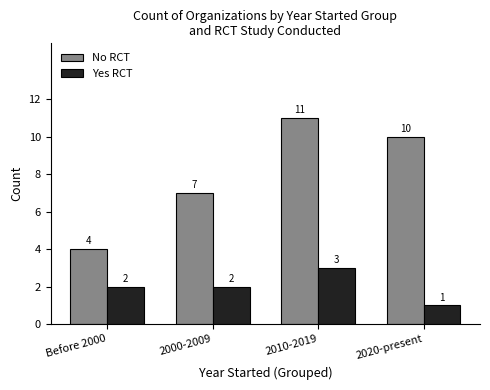

List the series in order of their overall mean, lowest first.

Yes RCT, No RCT